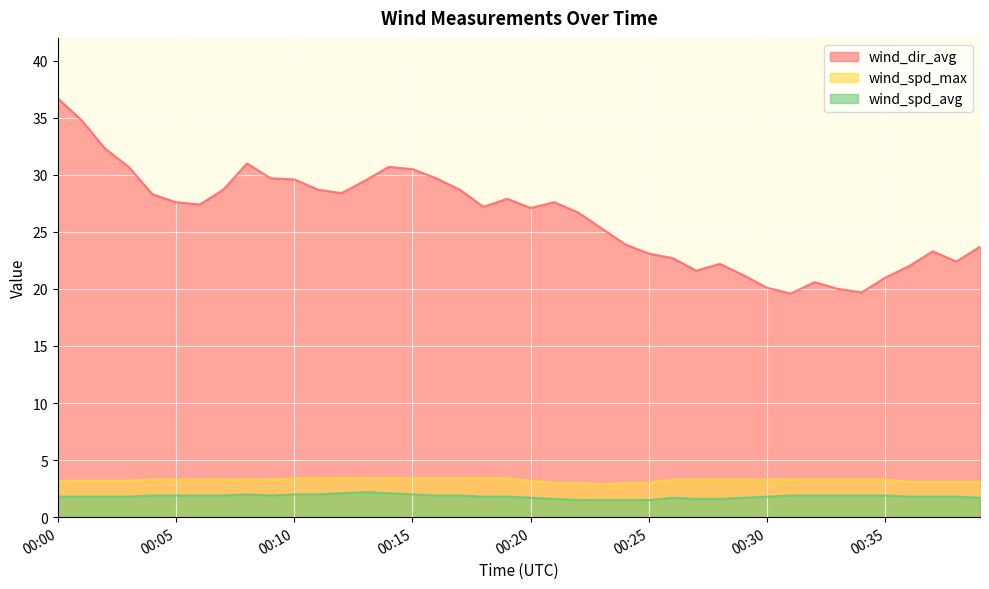

At which category does wind_dir_avg reach its first local peak?

00:08